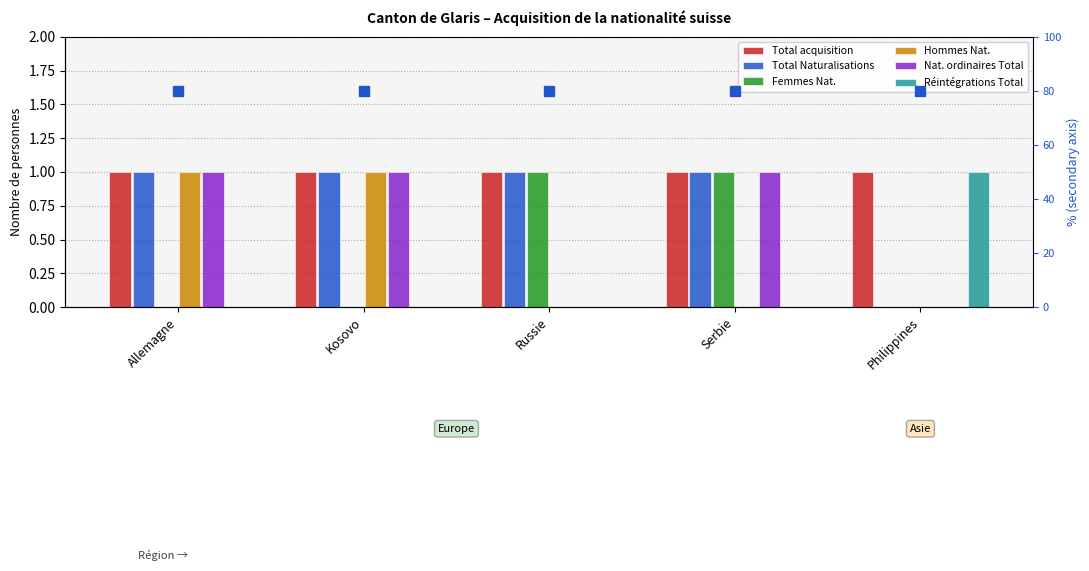

What position from the left is Russie?

3